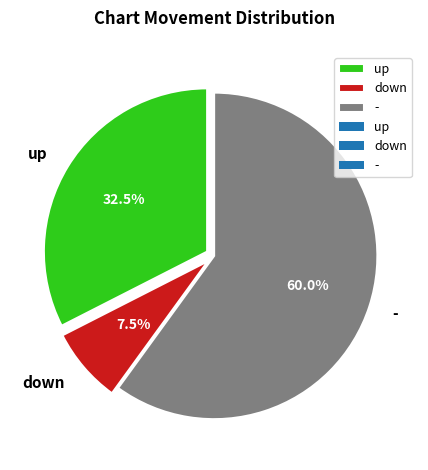

Is down the majority of the pie?

No